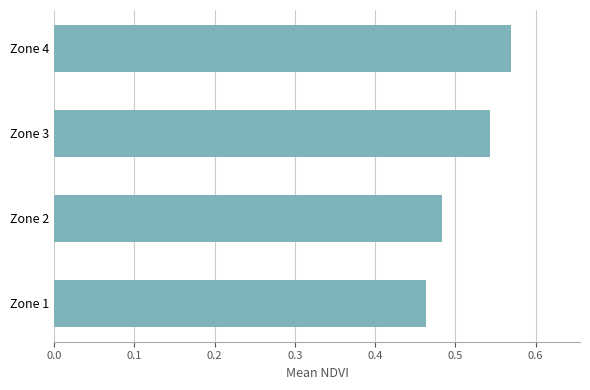

The chart shows a value of 0.1 at Zone 4. True or false?

False